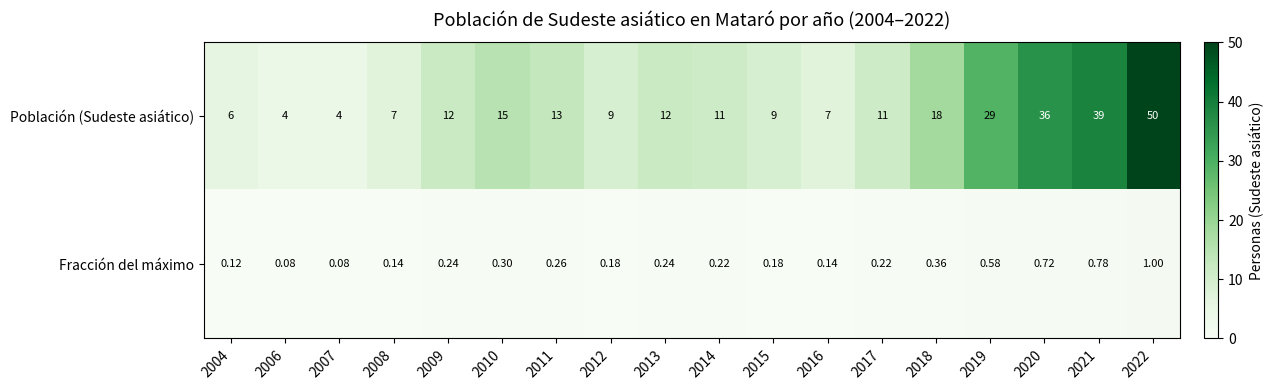

Which series changed the most between 2006 and 2022?

Población (Sudeste asiático)